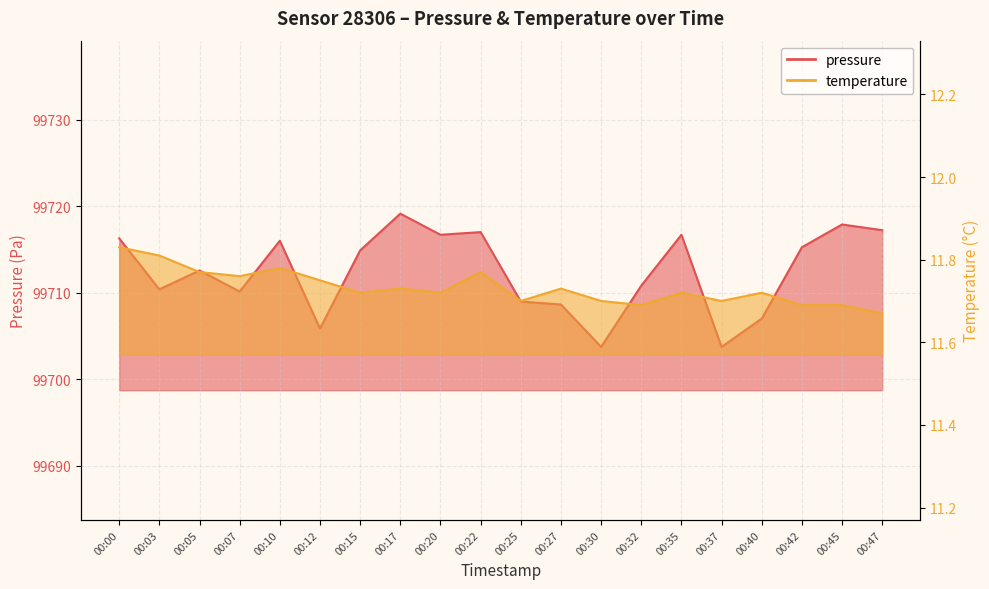

The pressure series shows 99717.9 at 00:45. True or false?

True